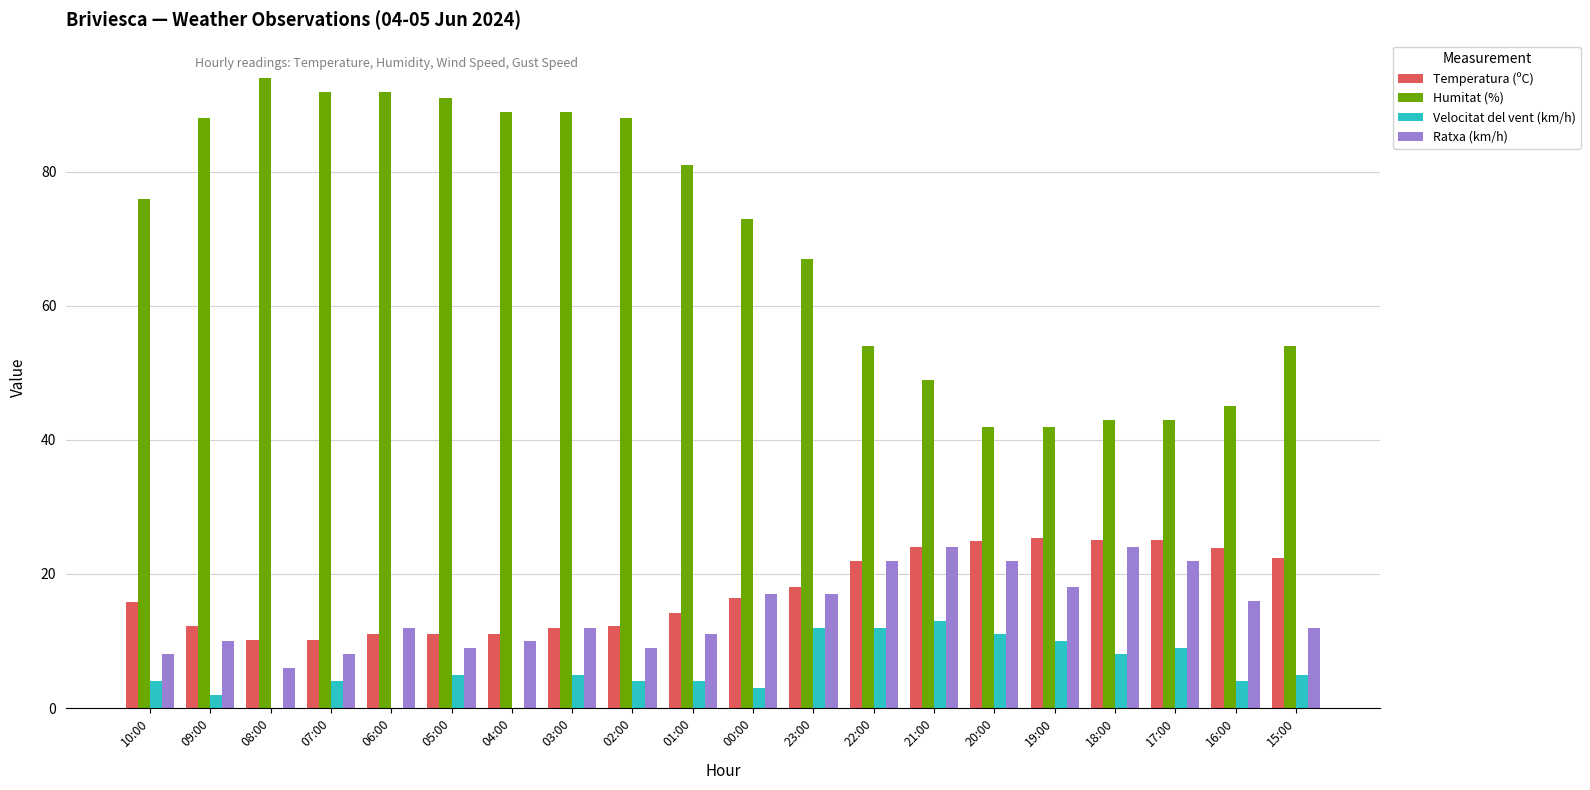

Does the chart contain stacked bars?

No